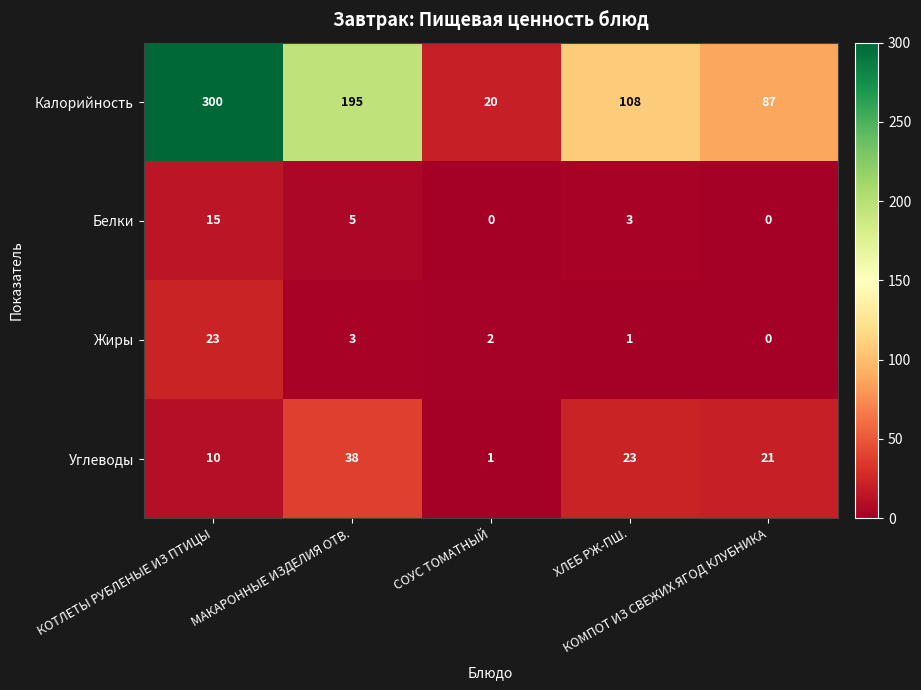

What is the difference between the second highest and minimum values in the Белки series?

5